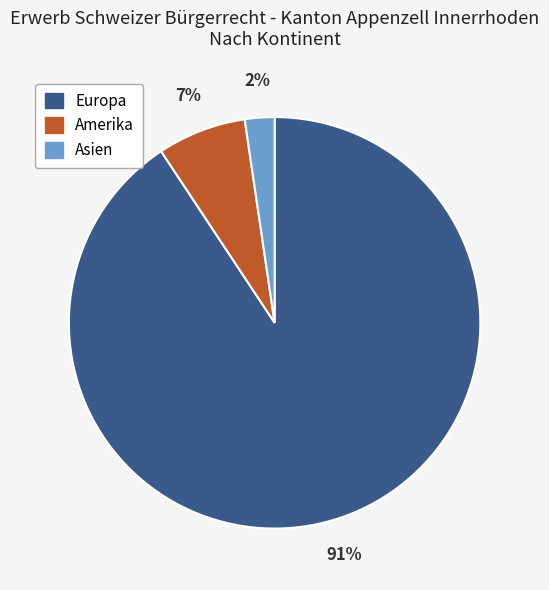

True or false: Amerika accounts for 7% of the total.

True